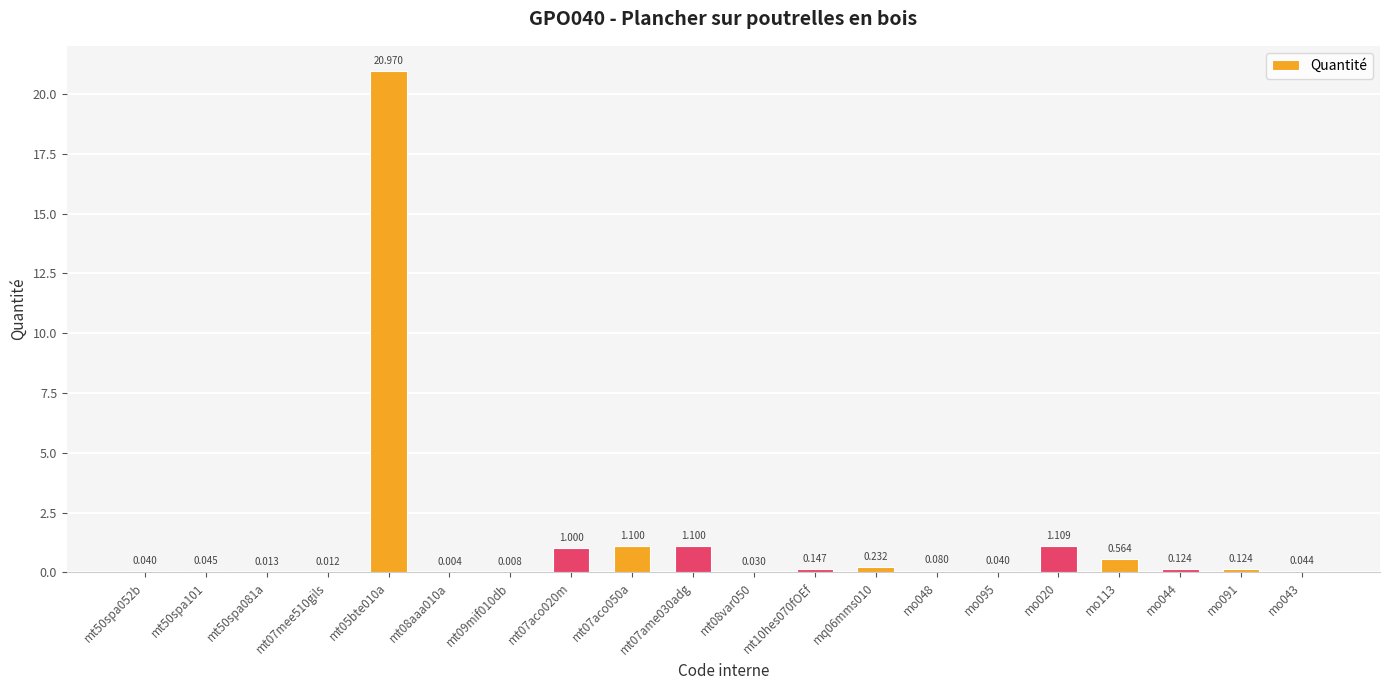

Reading left to right, what are all the values shown in this chart?

mt50spa052b=0.0	mt50spa101=0.0	mt50spa081a=0.0	mt07mee510gils=0.0	mt05bte010a=21.0	mt08aaa010a=0.0	mt09mif010db=0.0	mt07aco020m=1.0	mt07aco050a=1.1	mt07ame030adg=1.1	mt08var050=0.0	mt10hes070fOEf=0.1	mq06mms010=0.2	mo048=0.1	mo095=0.0	mo020=1.1	mo113=0.6	mo044=0.1	mo091=0.1	mo043=0.0